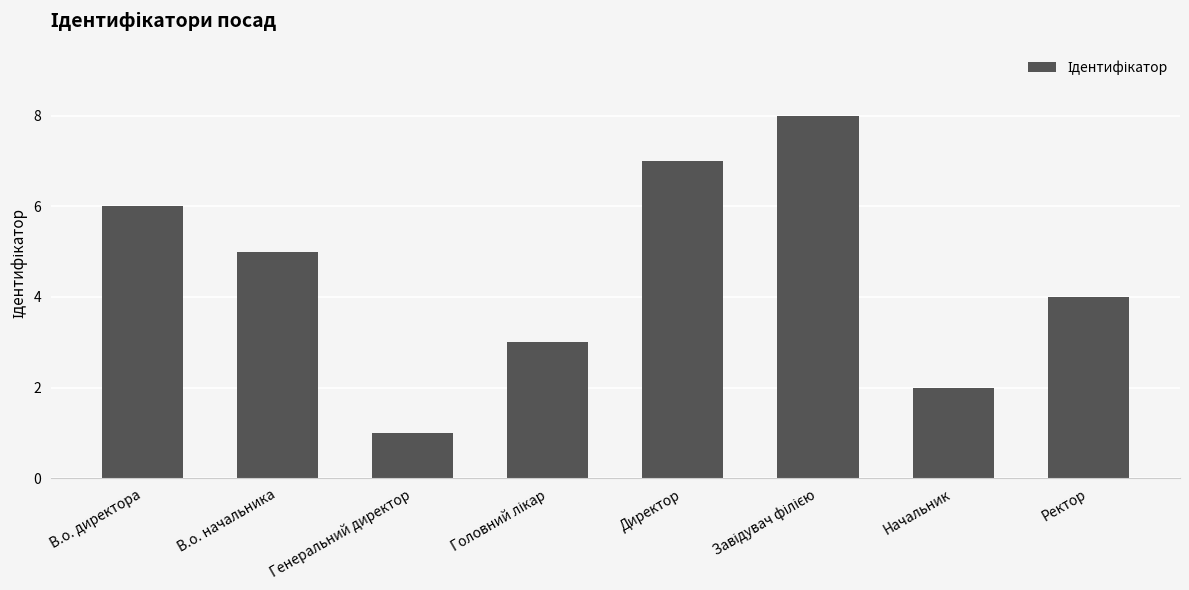

Count the number of categories in the chart.

8